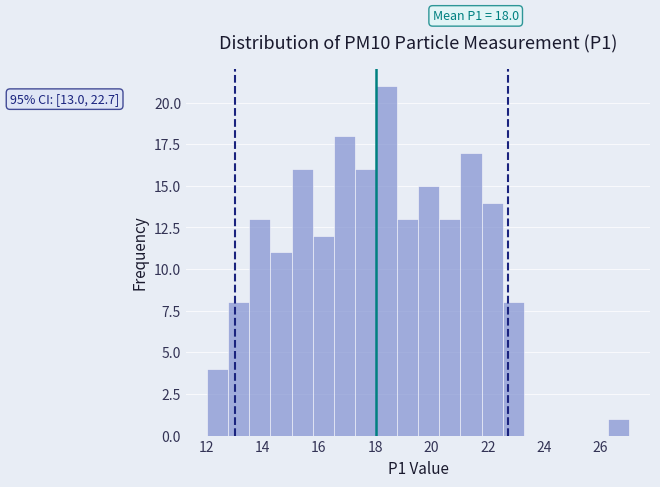

Read against the x-axis, roughly where is the centre of the tallest bar?

18.4